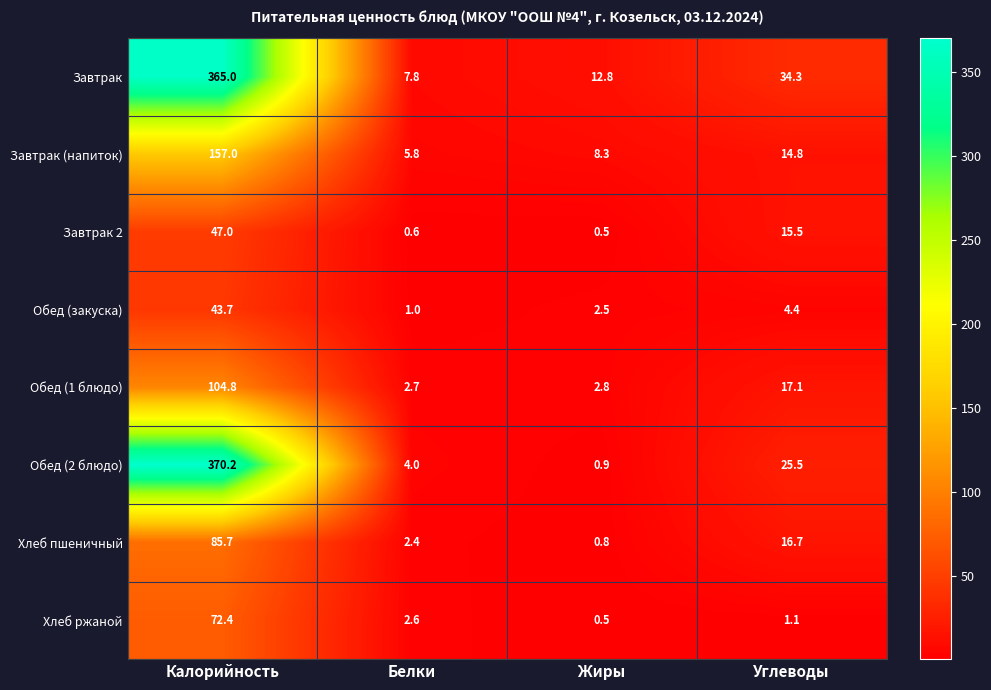

Which series has the largest range (max minus min)?

Обед (2 блюдо)